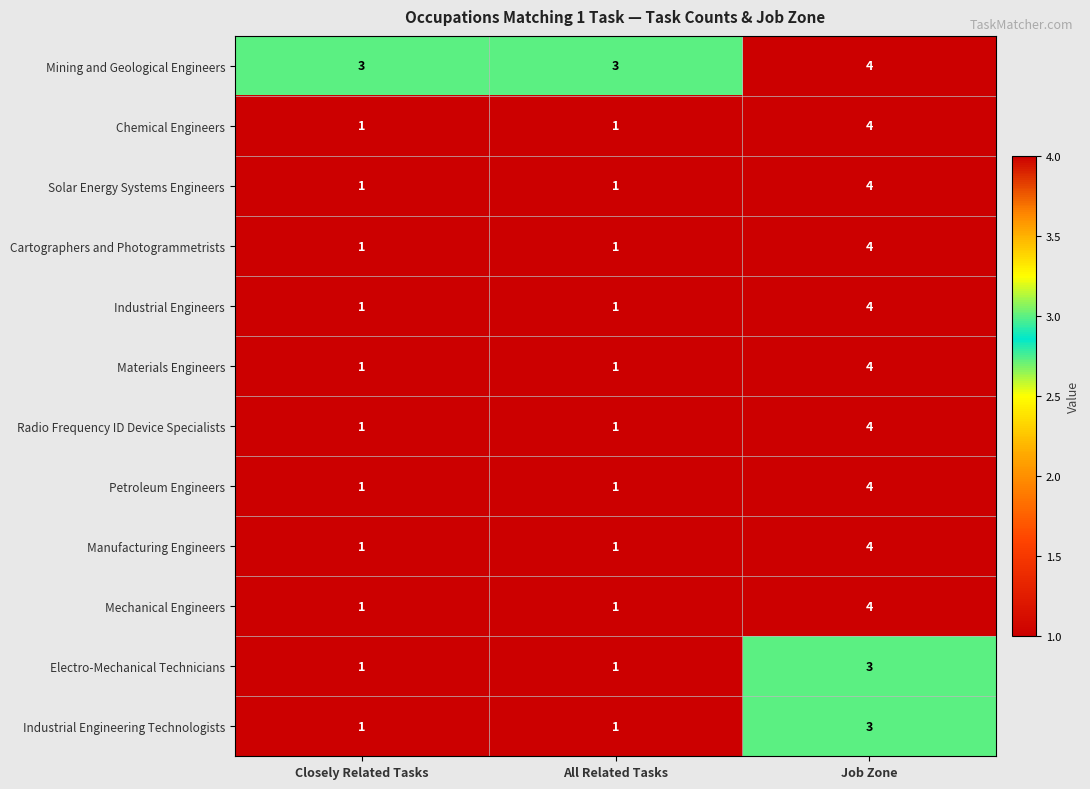

At which category is the sum across all series the highest?

Job Zone